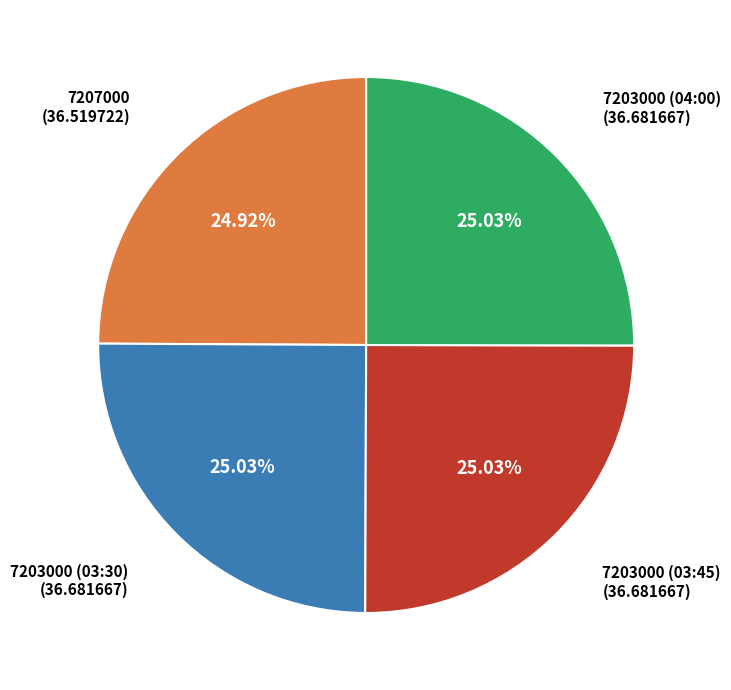

Is the sum of 7203000 (04:00) and 7207000 greater than half?

No